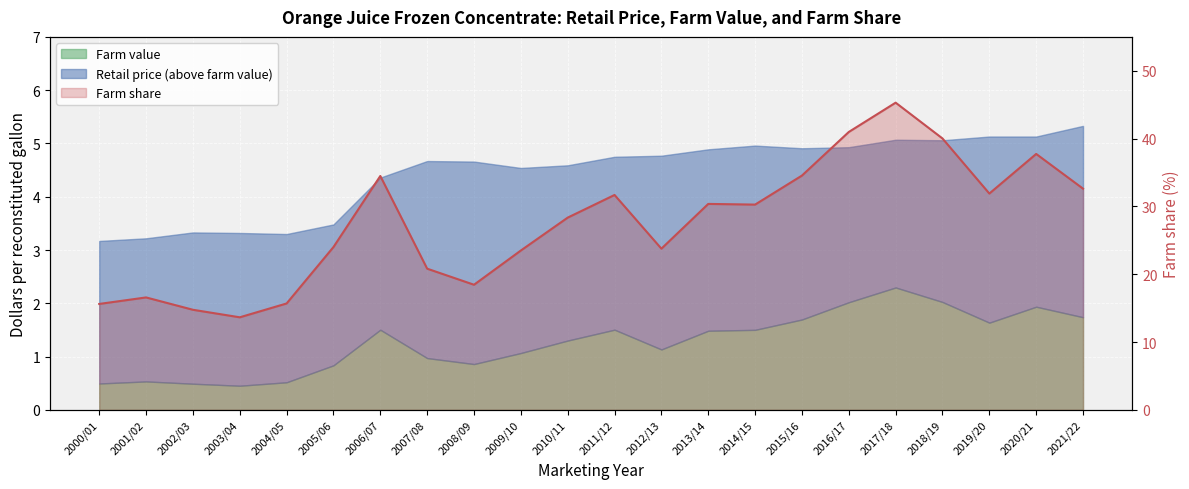

What is the minimum value shown in the chart?

13.7